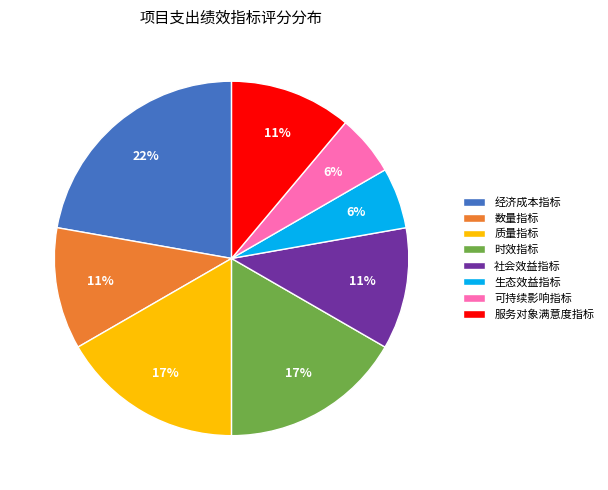

To the nearest percent, what is the average slice percentage?

12%